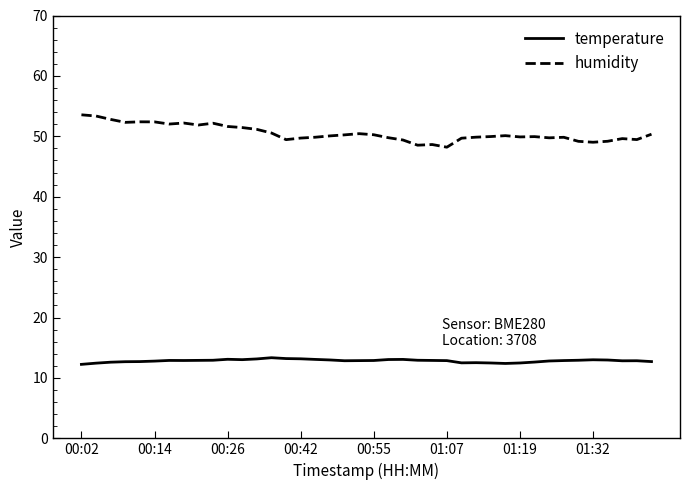

List the series in order of their overall mean, lowest first.

temperature, humidity